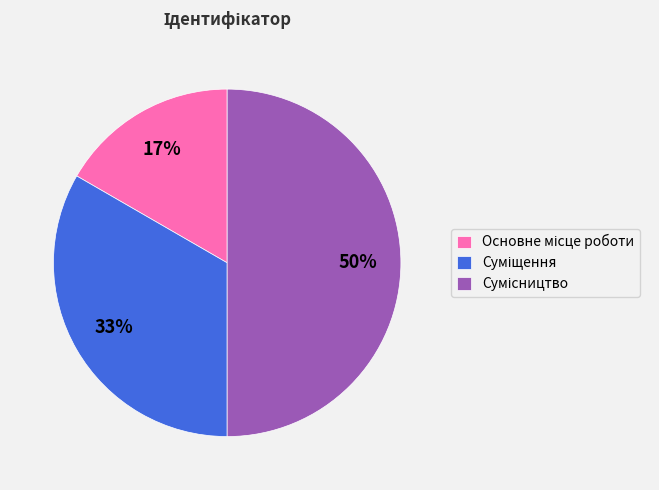

To the nearest percent, what is the average slice percentage?

33%